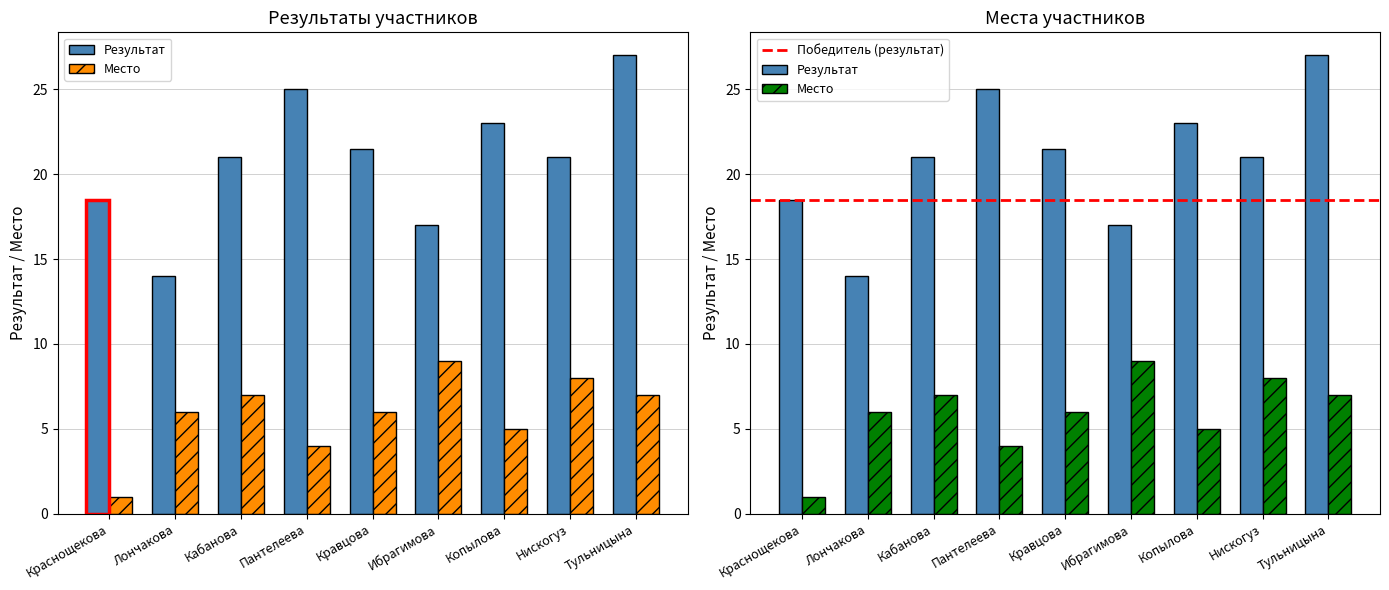

How many values in the Результат series exceed 21?

4